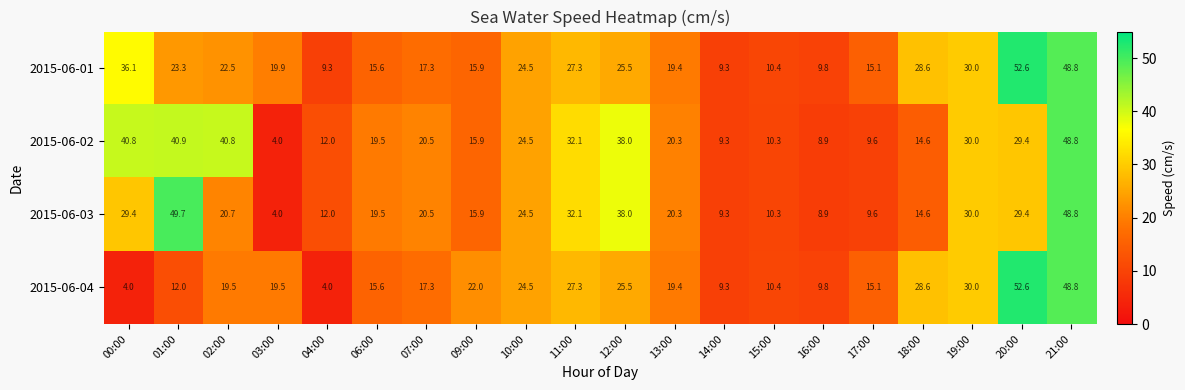

At which category is the sum across all series the highest?

21:00